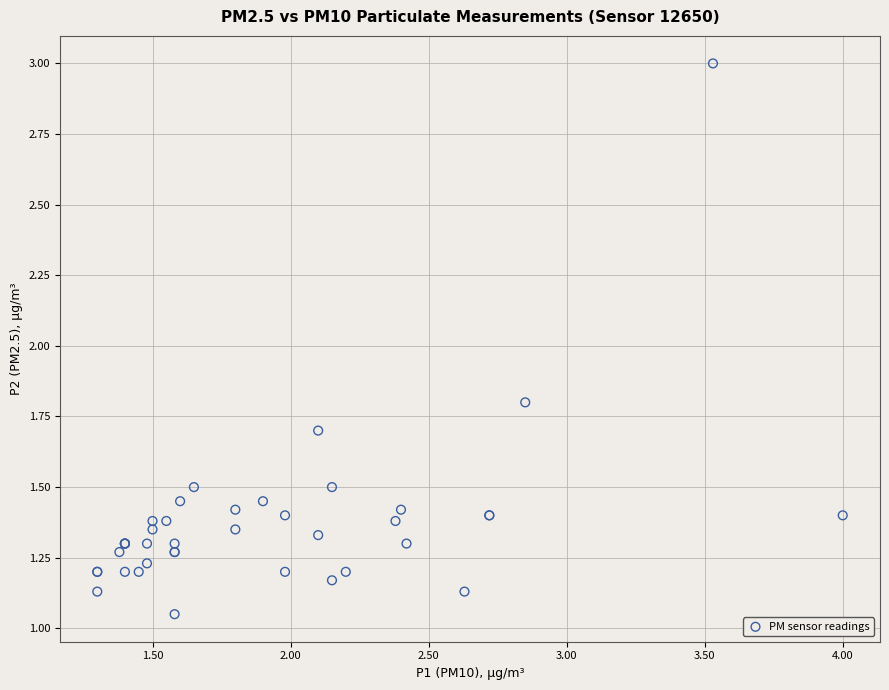

What Y value in the scatter plot is closest to 2?

1.8